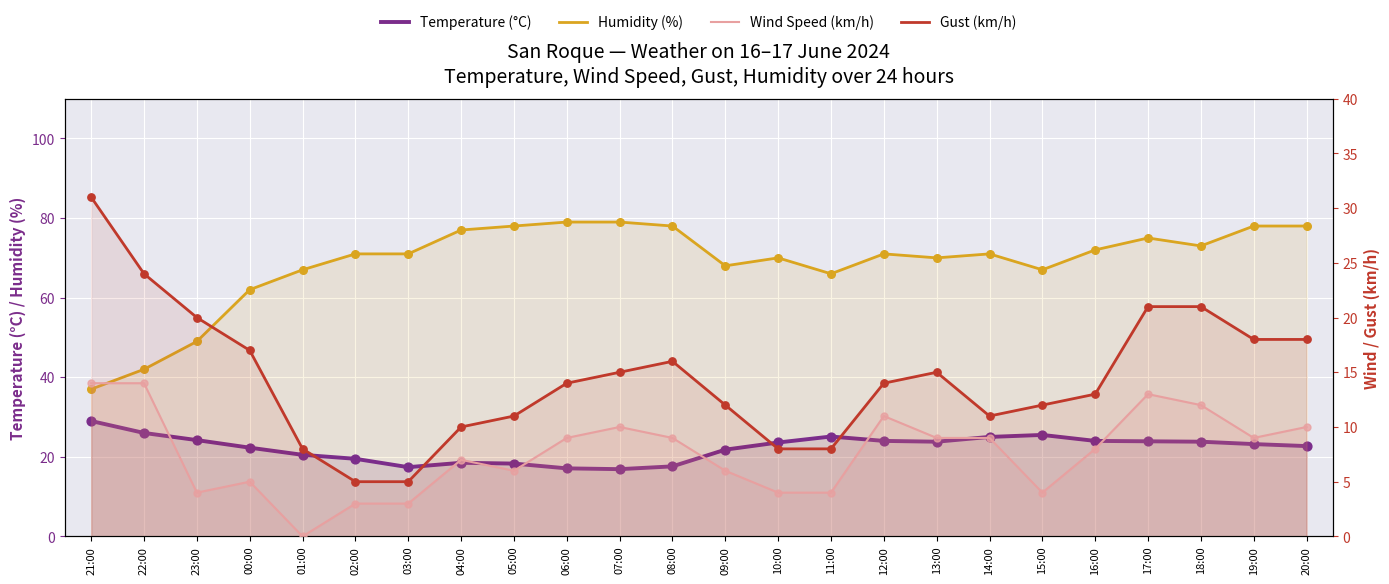

Which series has the largest total across all categories?

Humidity (%)